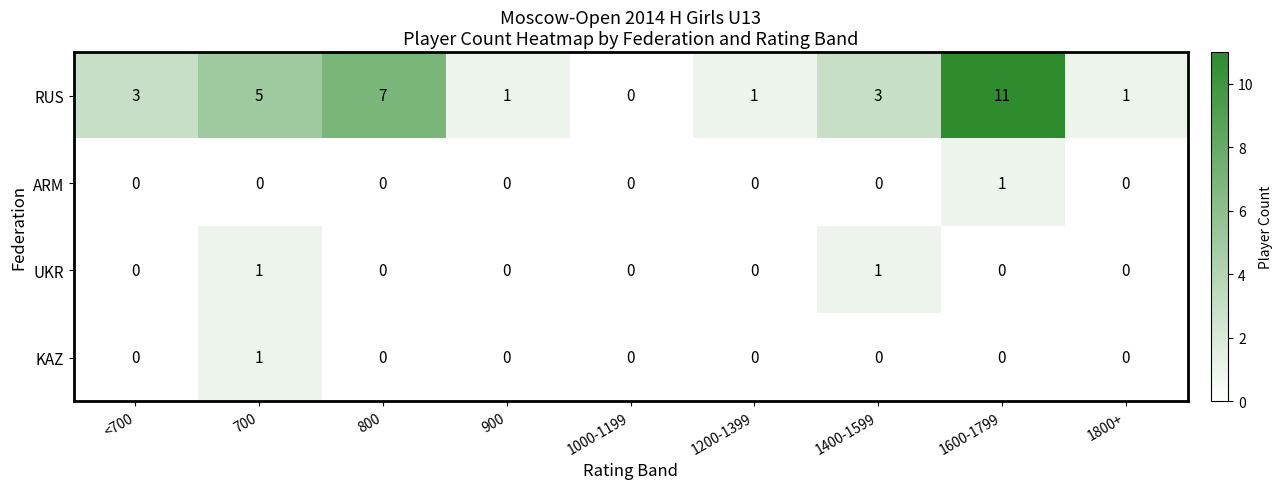

What is the maximum value shown in the chart?

11